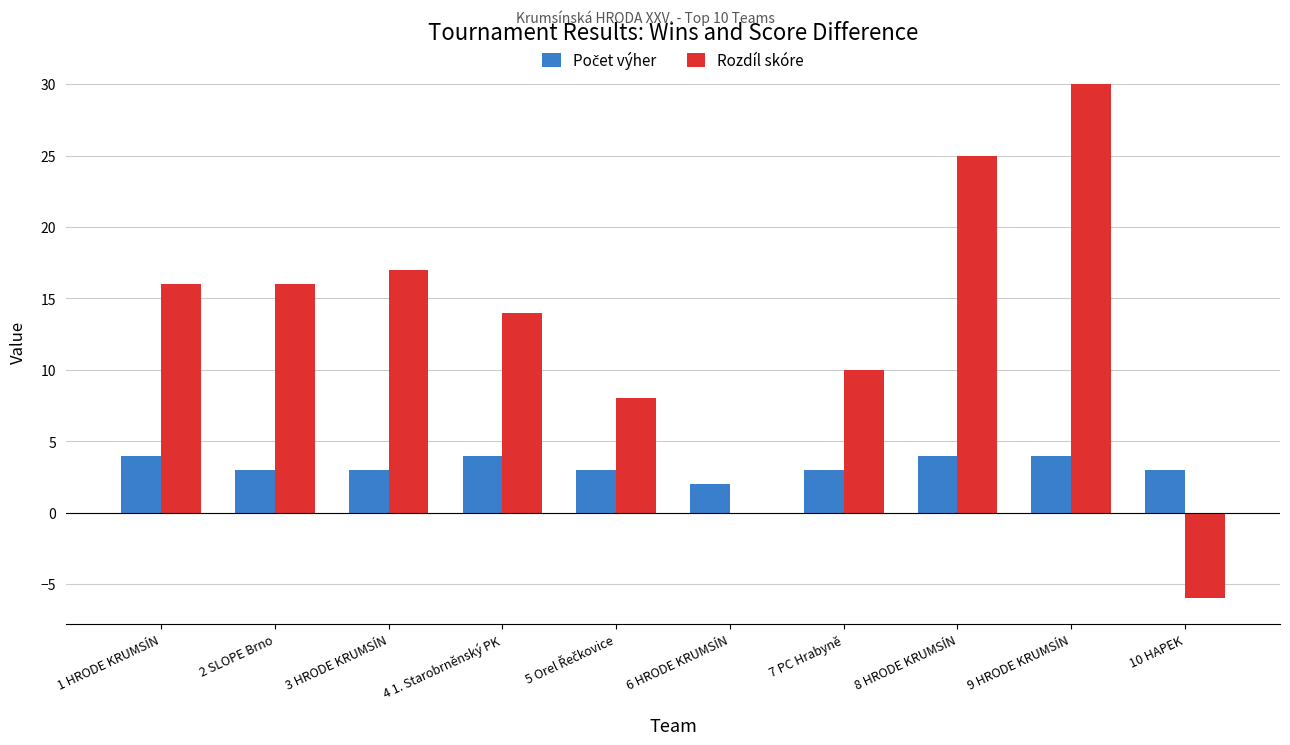

At which category is the sum across all series the highest?

9 HRODE KRUMSÍN